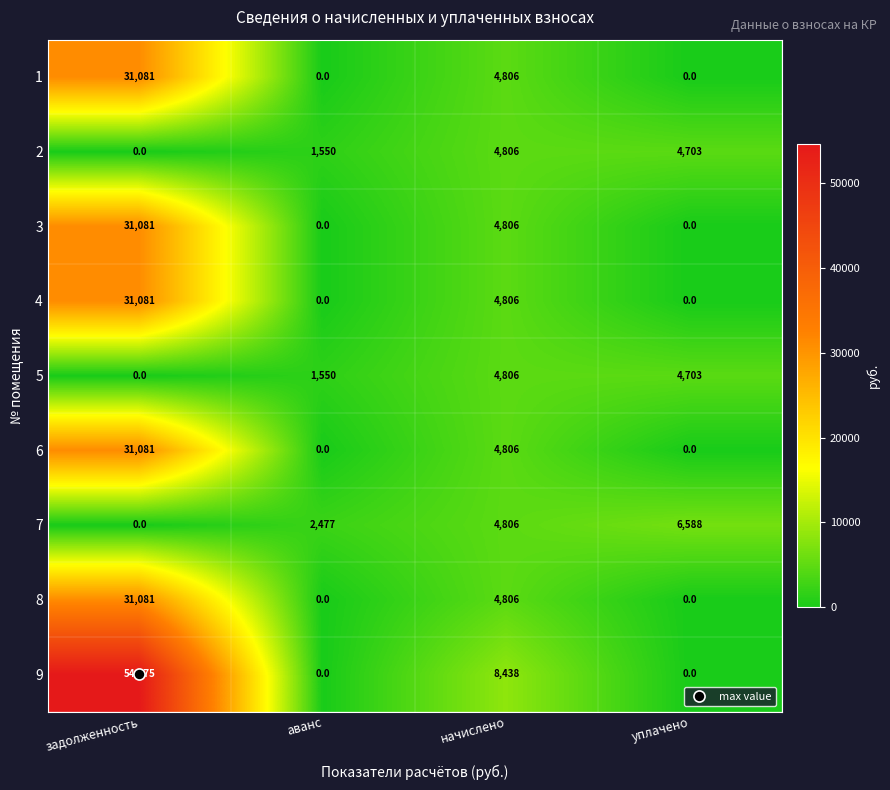

What is the spread (max minus min) of values at аванс?

2477